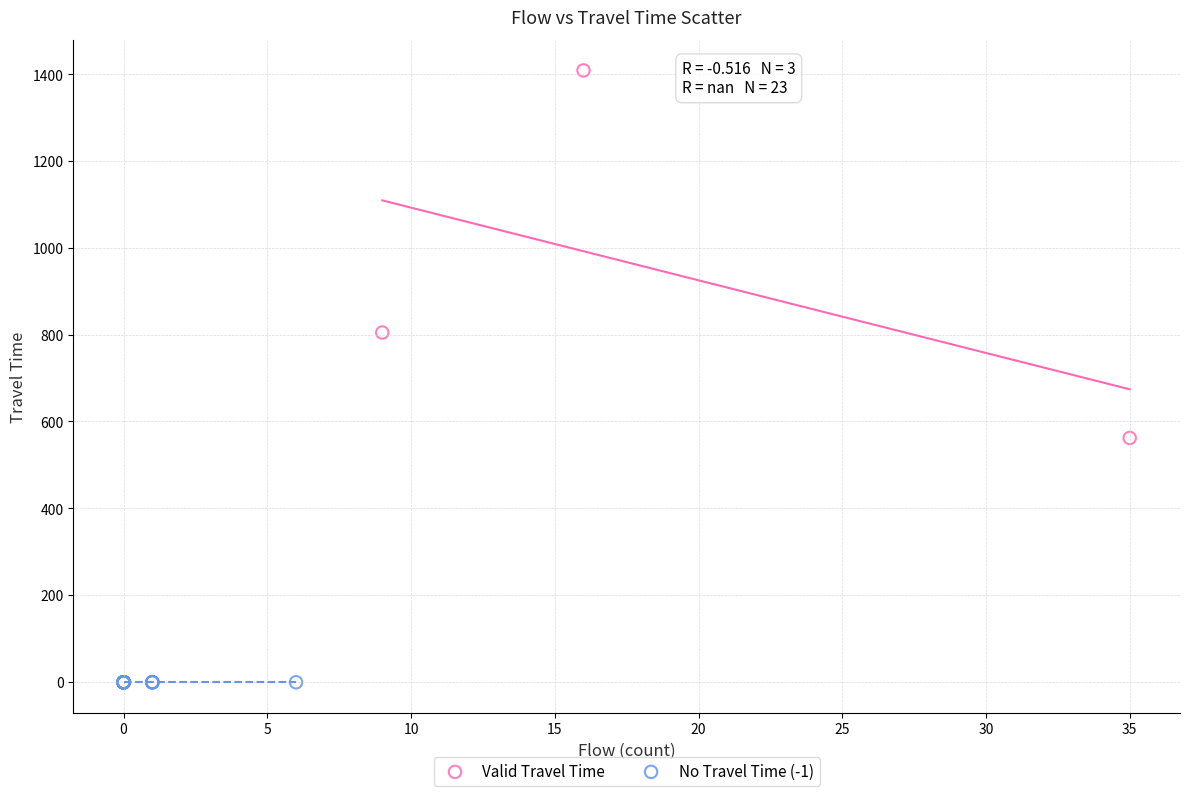

Which series reaches the maximum Y coordinate?

Valid Travel Time